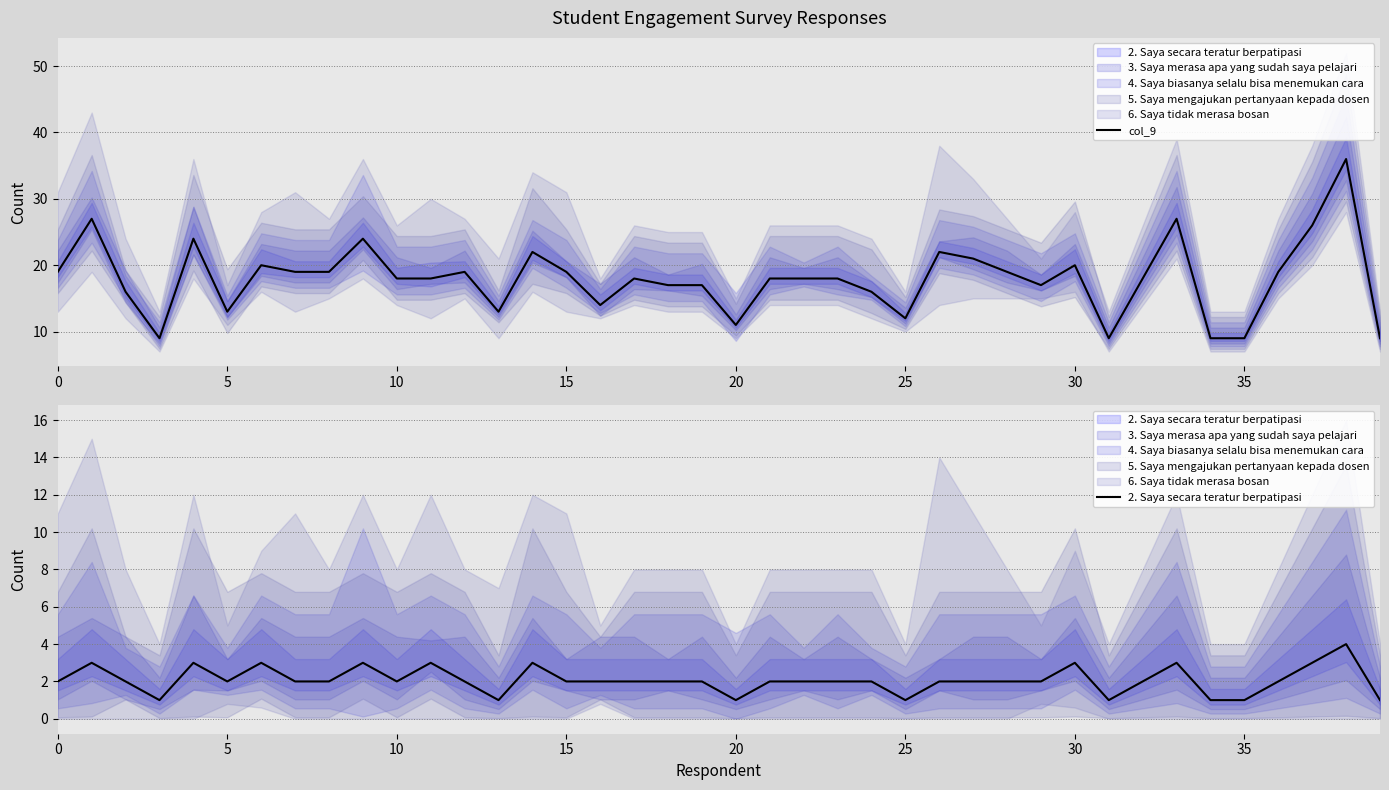

What is the label of the 10th point from the right?

30